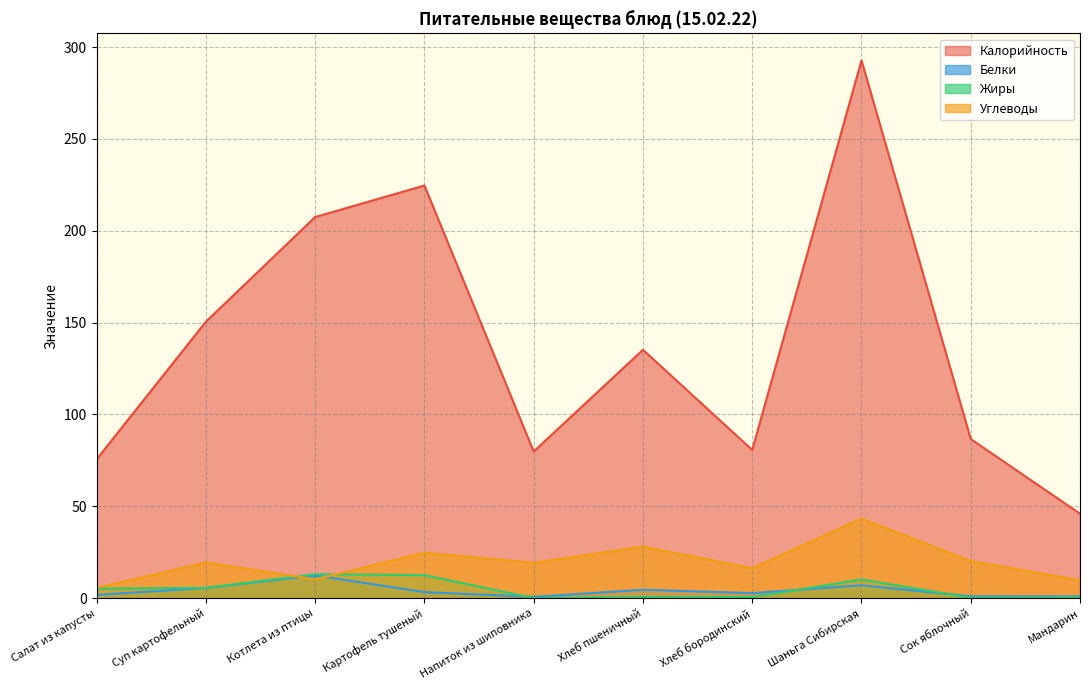

Reading right to left, what are all the values shown in this chart?

Калорийность: Мандарин=46.0	Сок яблочный=86.6	Шаньга Сибирская=292.7	Хлеб бородинский=80.7	Хлеб пшеничный=135.2	Напиток из шиповника=79.8	Картофель тушеный=224.6	Котлета из птицы=207.4	Суп картофельный=150.5	Салат из капусты=75.6
Белки: Мандарин=1.0	Сок яблочный=1.0	Шаньга Сибирская=7.0	Хлеб бородинский=2.7	Хлеб пшеничный=4.6	Напиток из шиповника=0.7	Картофель тушеный=3.3	Котлета из птицы=12.4	Суп картофельный=5.5	Салат из капусты=1.7
Жиры: Мандарин=0.4	Сок яблочный=0.2	Шаньга Сибирская=10.2	Хлеб бородинский=0.5	Хлеб пшеничный=0.5	Напиток из шиповника=0.0	Картофель тушеный=12.5	Котлета из птицы=13.0	Суп картофельный=5.6	Салат из капусты=5.2
Углеводы: Мандарин=9.7	Сок яблочный=20.2	Шаньга Сибирская=43.3	Хлеб бородинский=16.3	Хлеб пшеничный=28.0	Напиток из шиповника=19.3	Картофель тушеный=24.7	Котлета из птицы=10.2	Суп картофельный=19.4	Салат из капусты=5.6